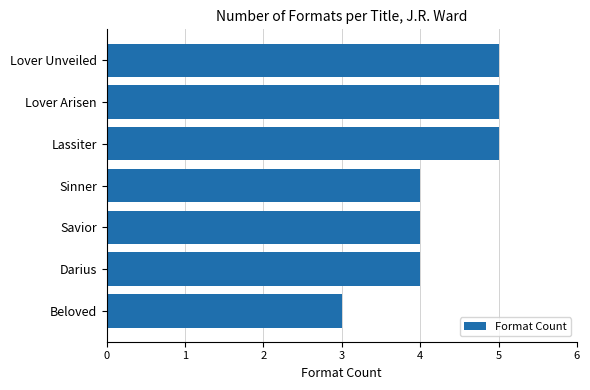

Reading top to bottom, extract all data points from this chart.

5	5	5	4	4	4	3